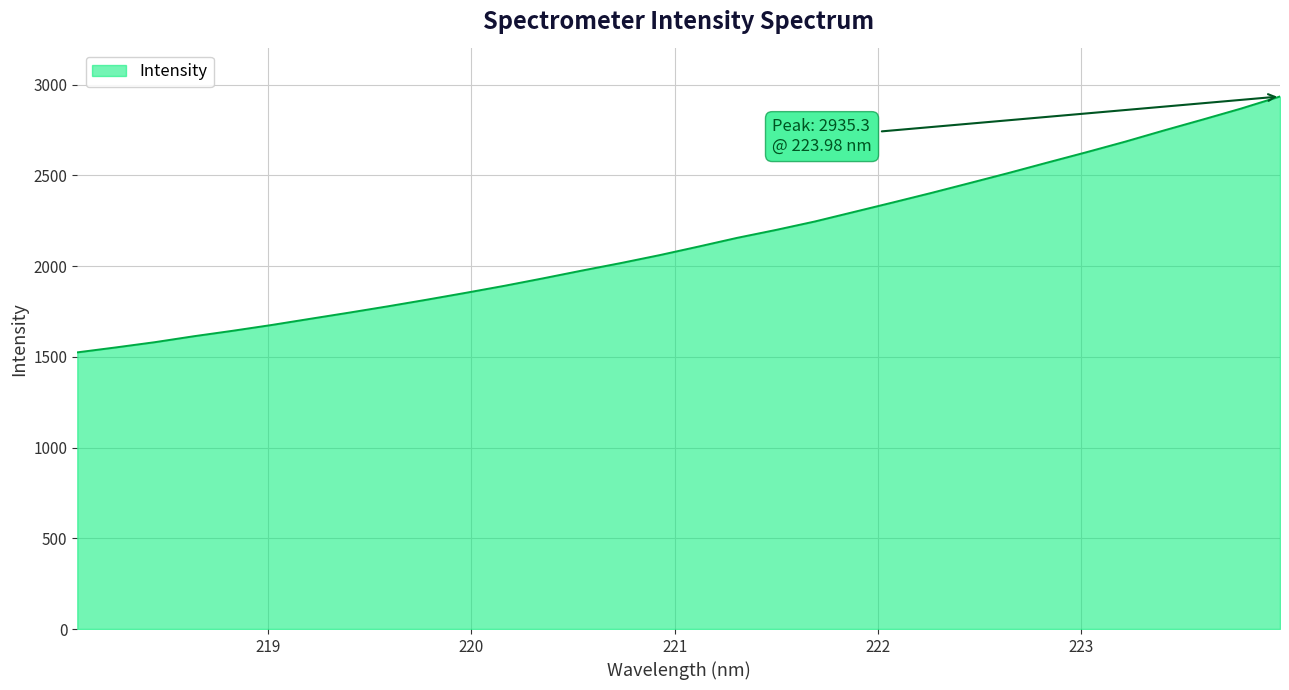

What is the difference between the maximum and minimum values?

1410.4